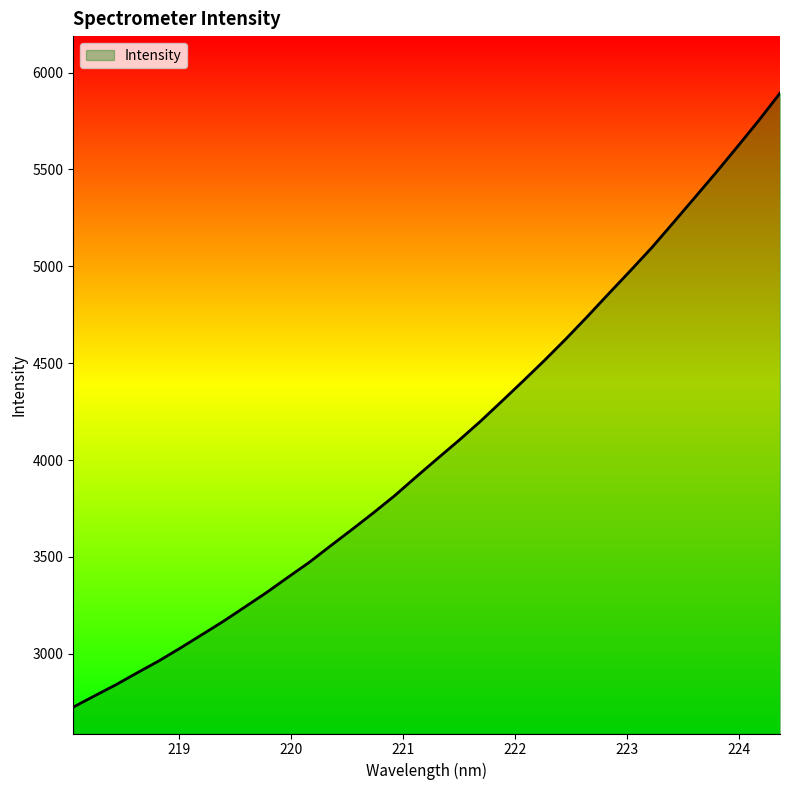

What is the maximum value shown in the chart?

5893.5